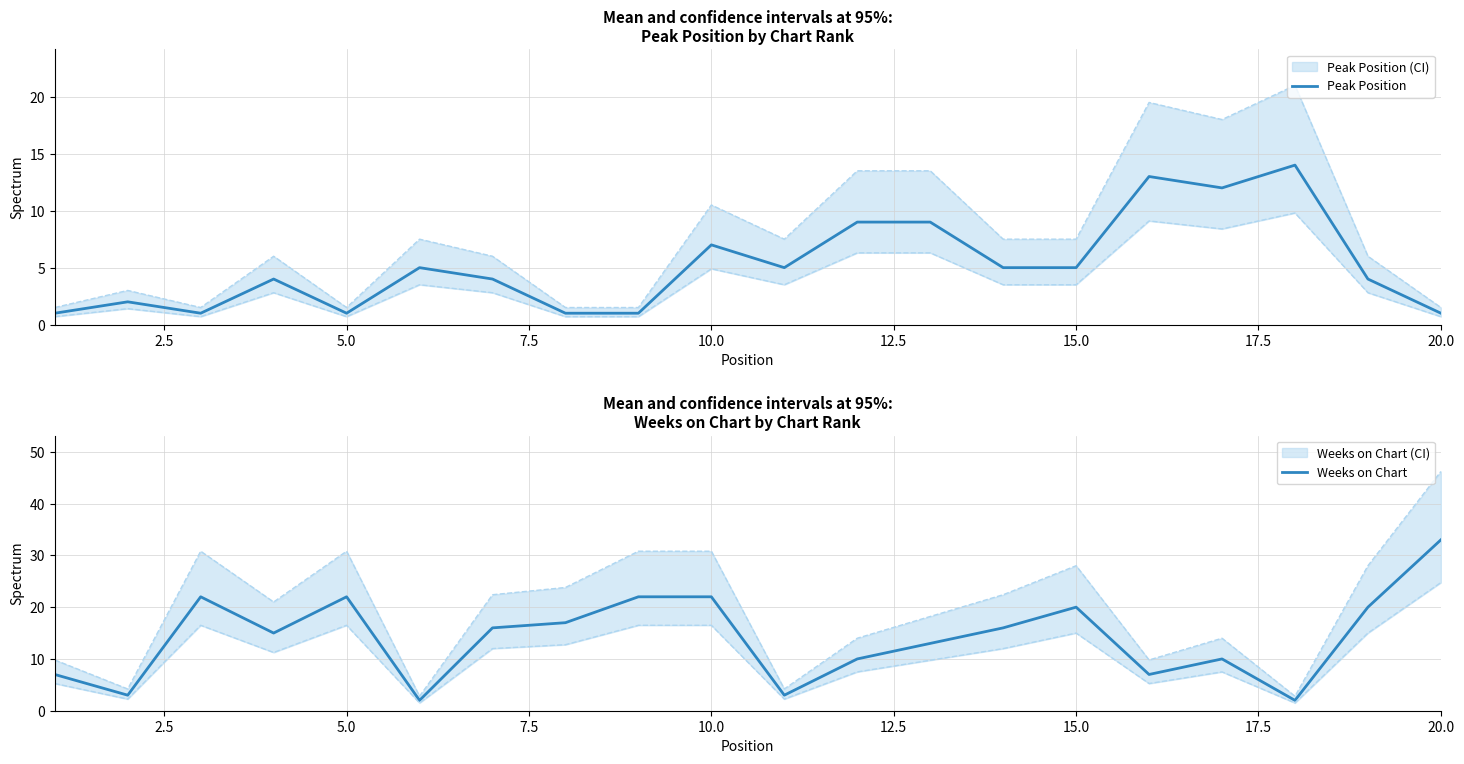

After their last crossing, which series has the higher values: Weeks on Chart or Peak Position?

Weeks on Chart